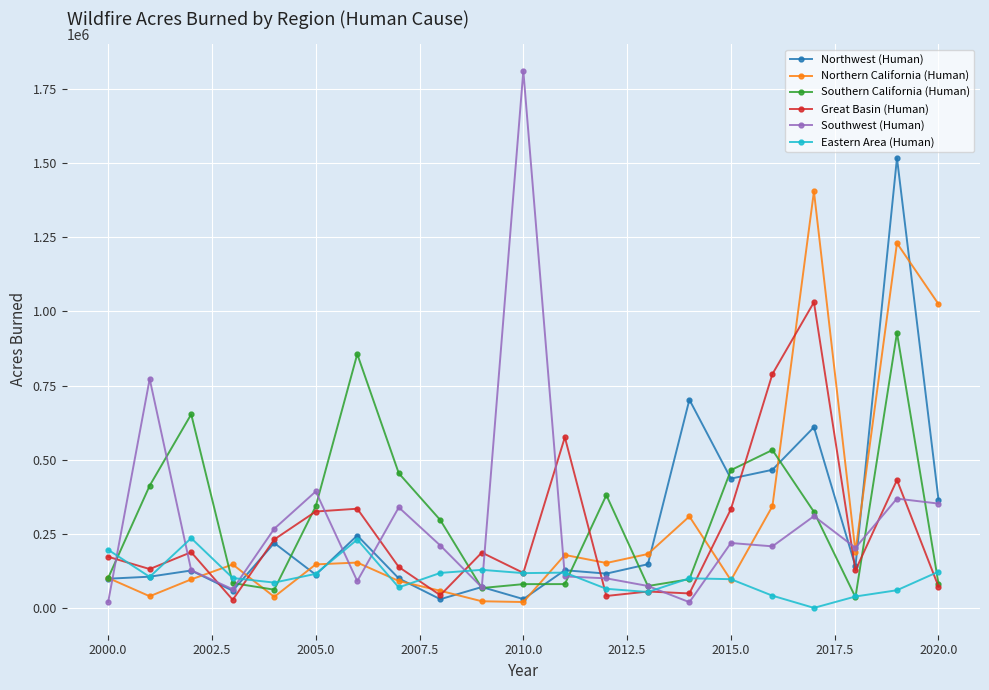

Does the chart have visible grid lines?

Yes